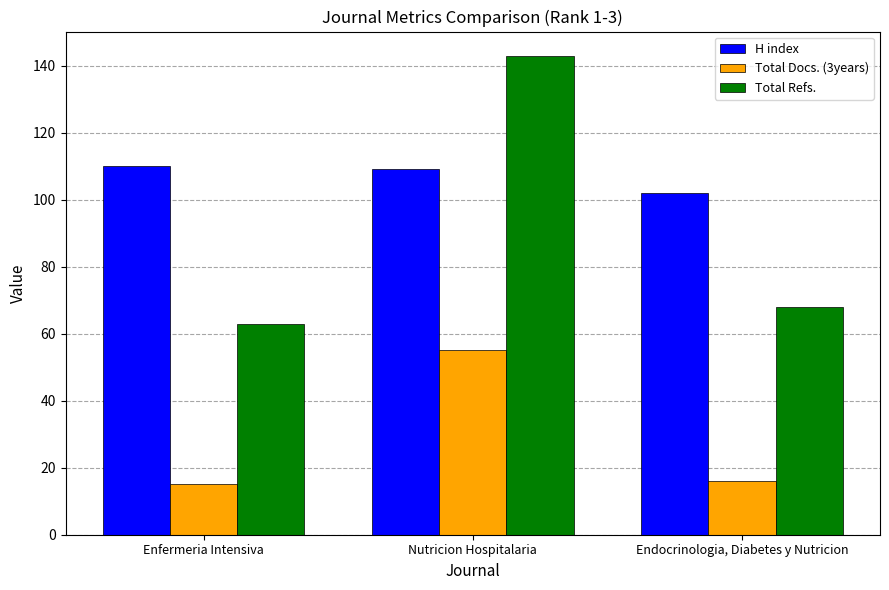

What is the highest value of the Total Refs. series?

143